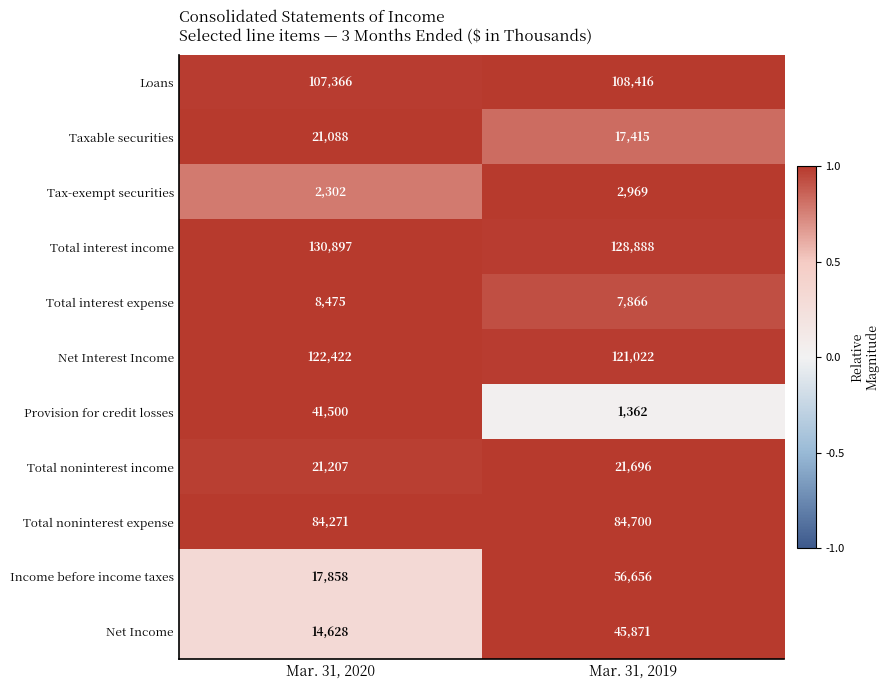

At which category does the chart reach its peak across all series?

Mar. 31, 2020